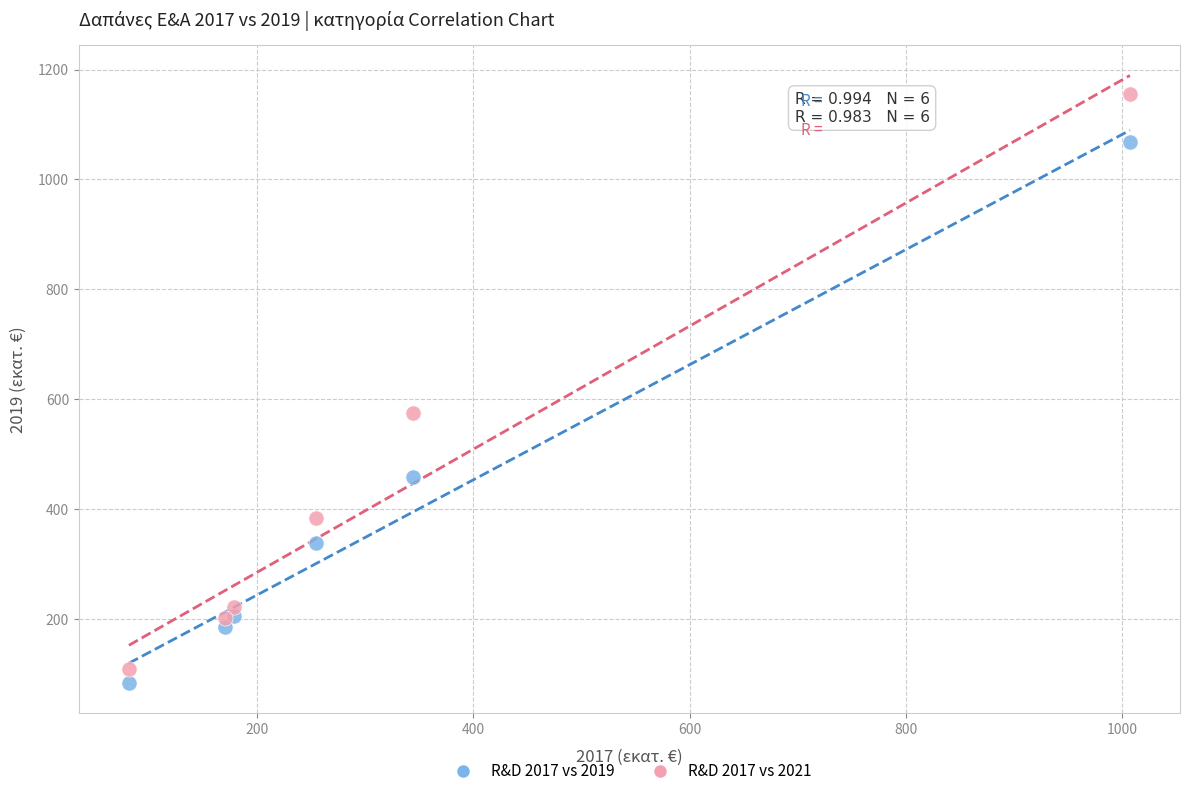

In the R&D 2017 vs 2021 series, what Y value is closest to 632?

574.0